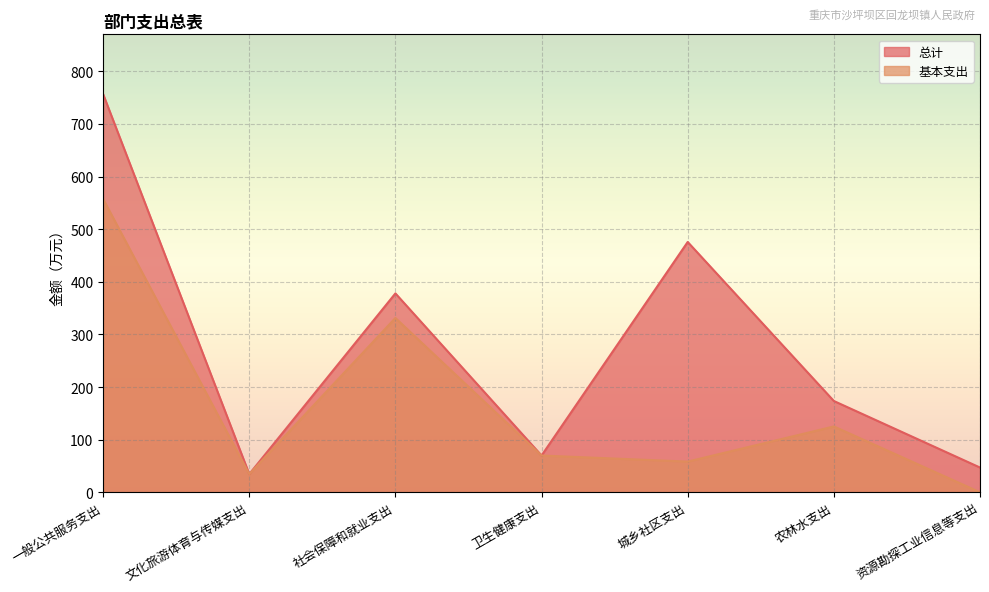

What is the value of the 基本支出 point at the 4th from the left?

69.8